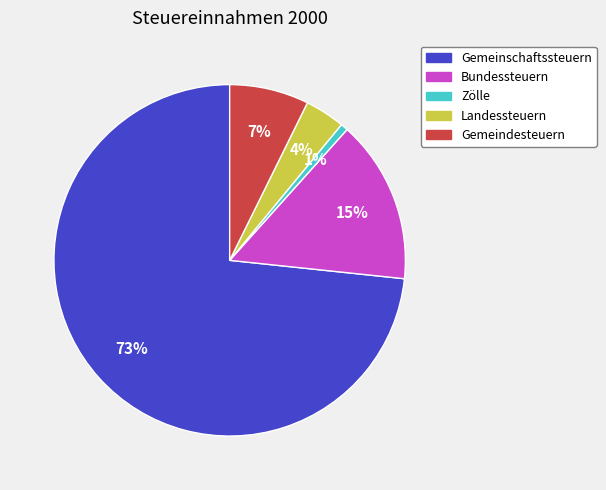

Is the sum of Gemeindesteuern and Landessteuern greater than half?

No